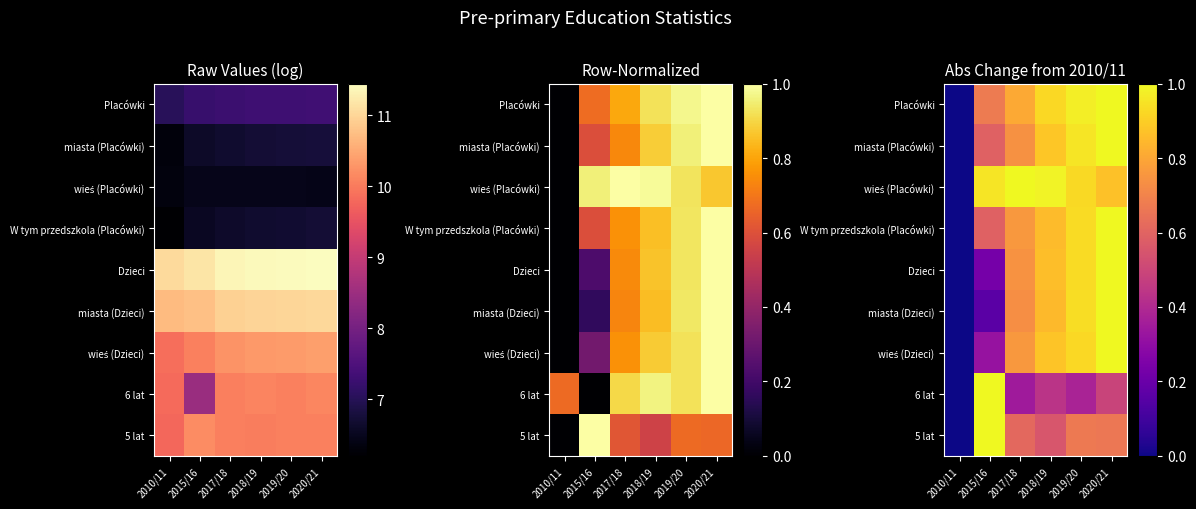

True or false: 5 lat has a value of 0.7 at 2019/20.

True